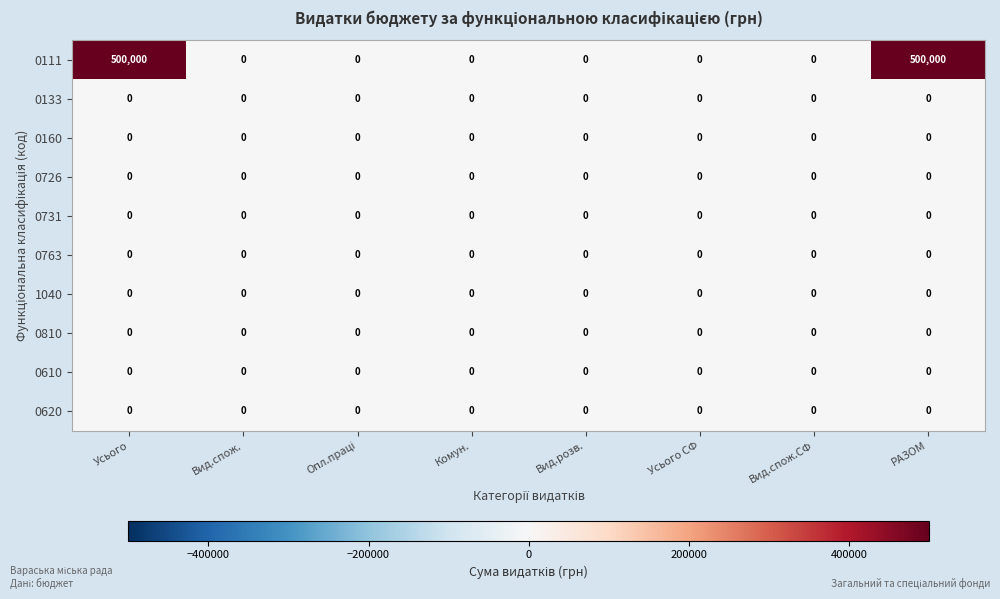

Which series has the widest spread of values?

0111